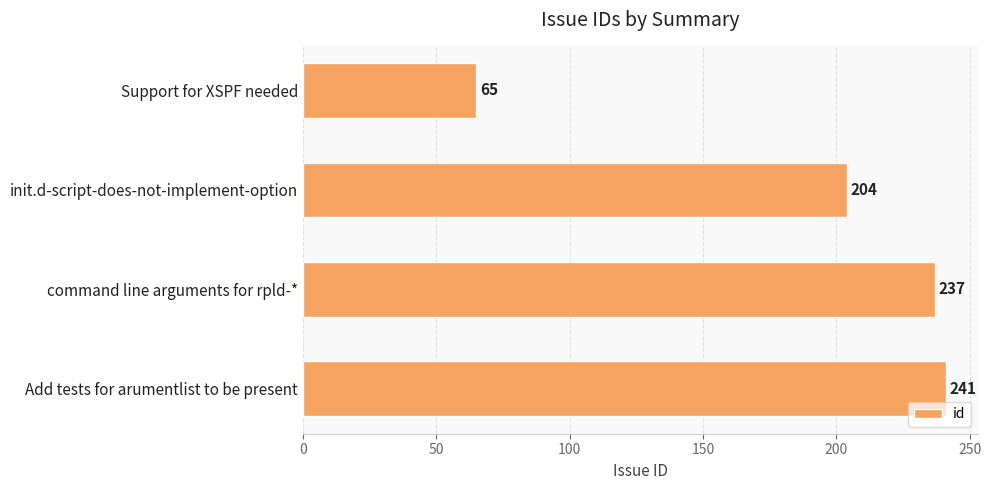

What is the difference between the second highest and second lowest values?

33